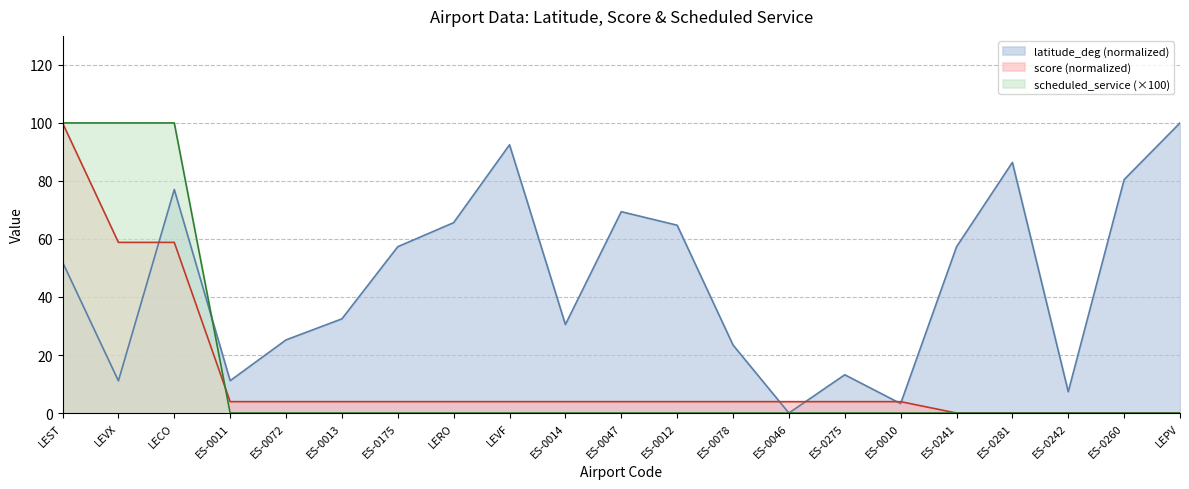

Rank the series at LEVX from highest to lowest value.

scheduled_service (×100), score (normalized), latitude_deg (normalized)